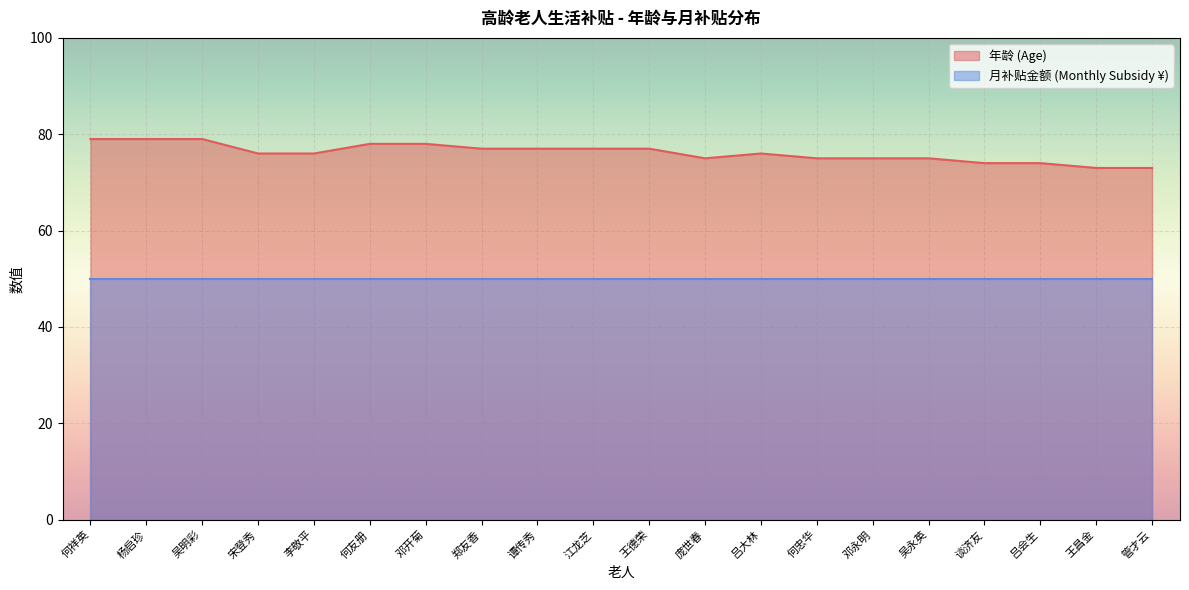

What value does the data have at 吕会生?

74